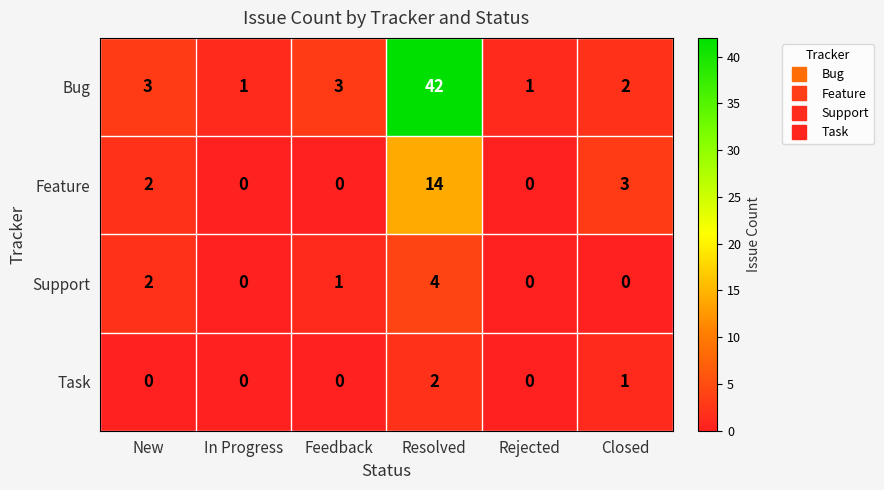

Reading left to right, extract all data points from this chart.

Bug: 3	1	3	42	1	2
Feature: 2	0	0	14	0	3
Support: 2	0	1	4	0	0
Task: 0	0	0	2	0	1